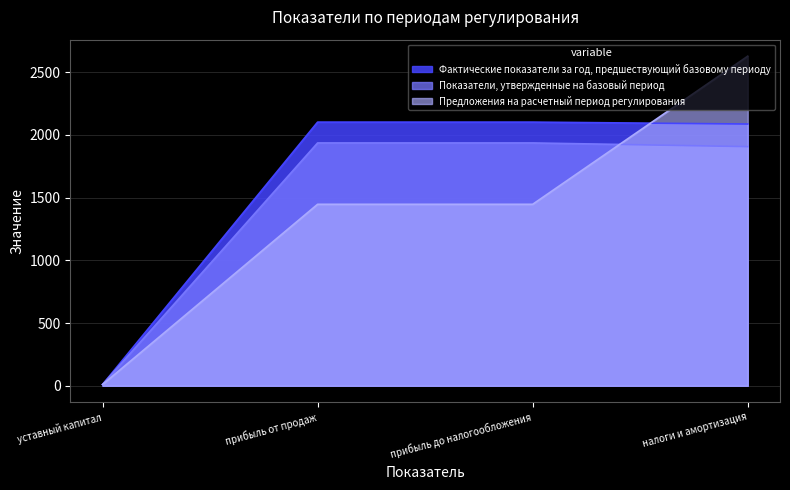

After their last crossing, which series has the higher values: Предложения на расчетный период регулирования or Фактические показатели за год, предшествующий базовому периоду?

Предложения на расчетный период регулирования